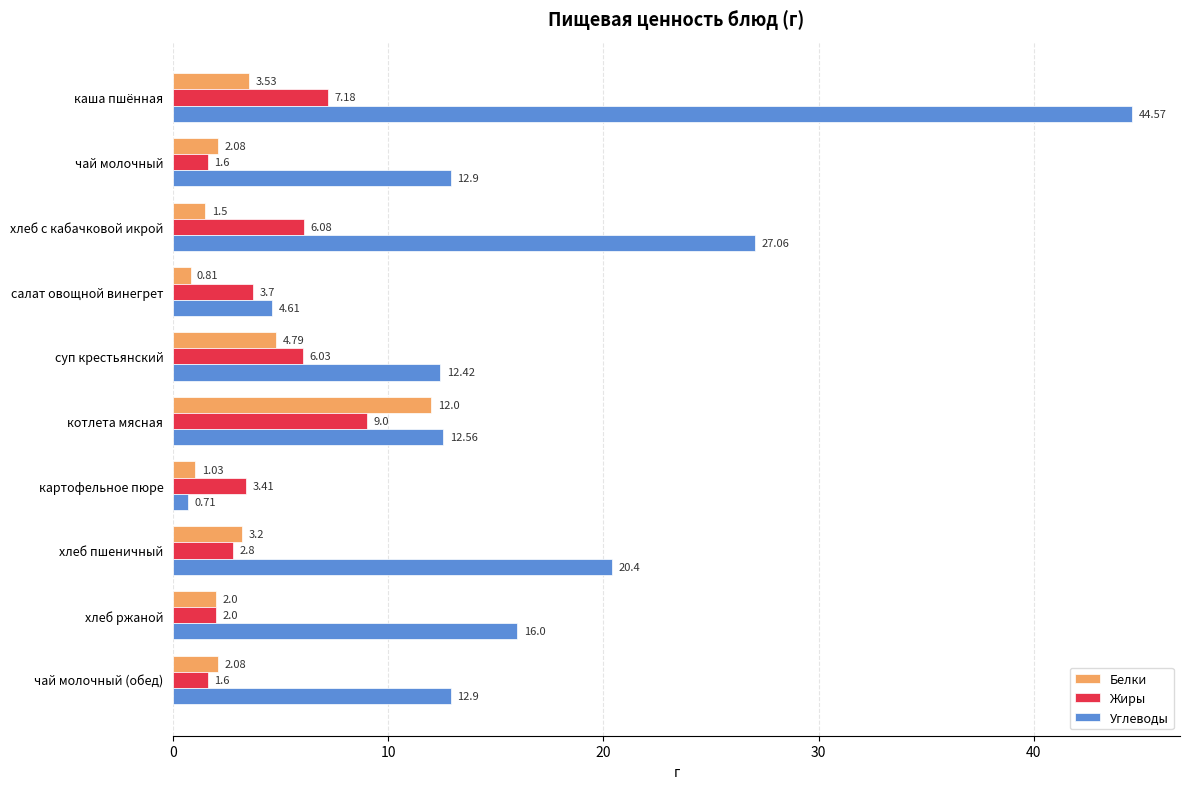

What is the average value of the Белки series?

3.3